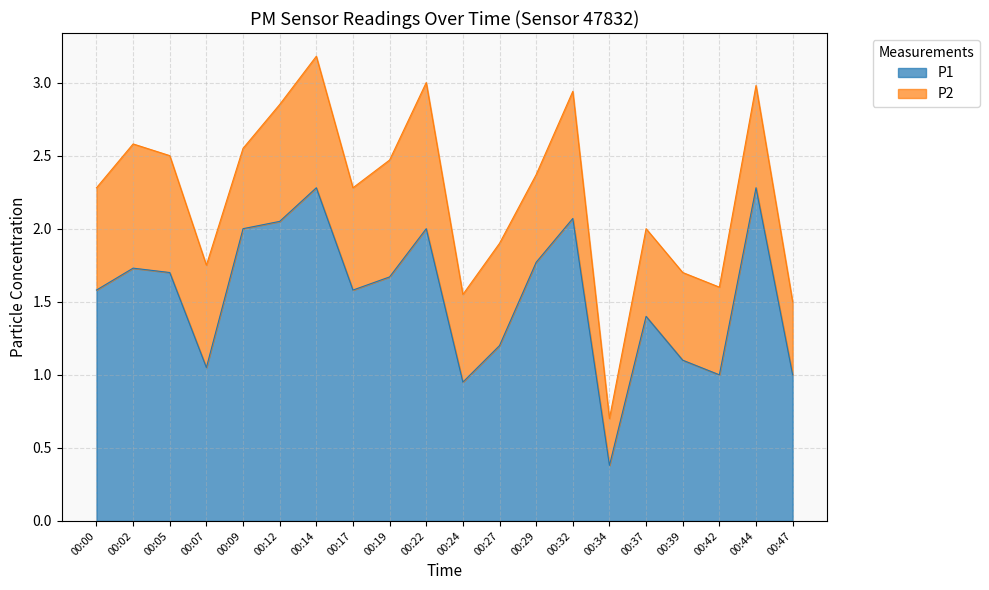

Which has a higher value, 00:22 or 00:47?

00:22